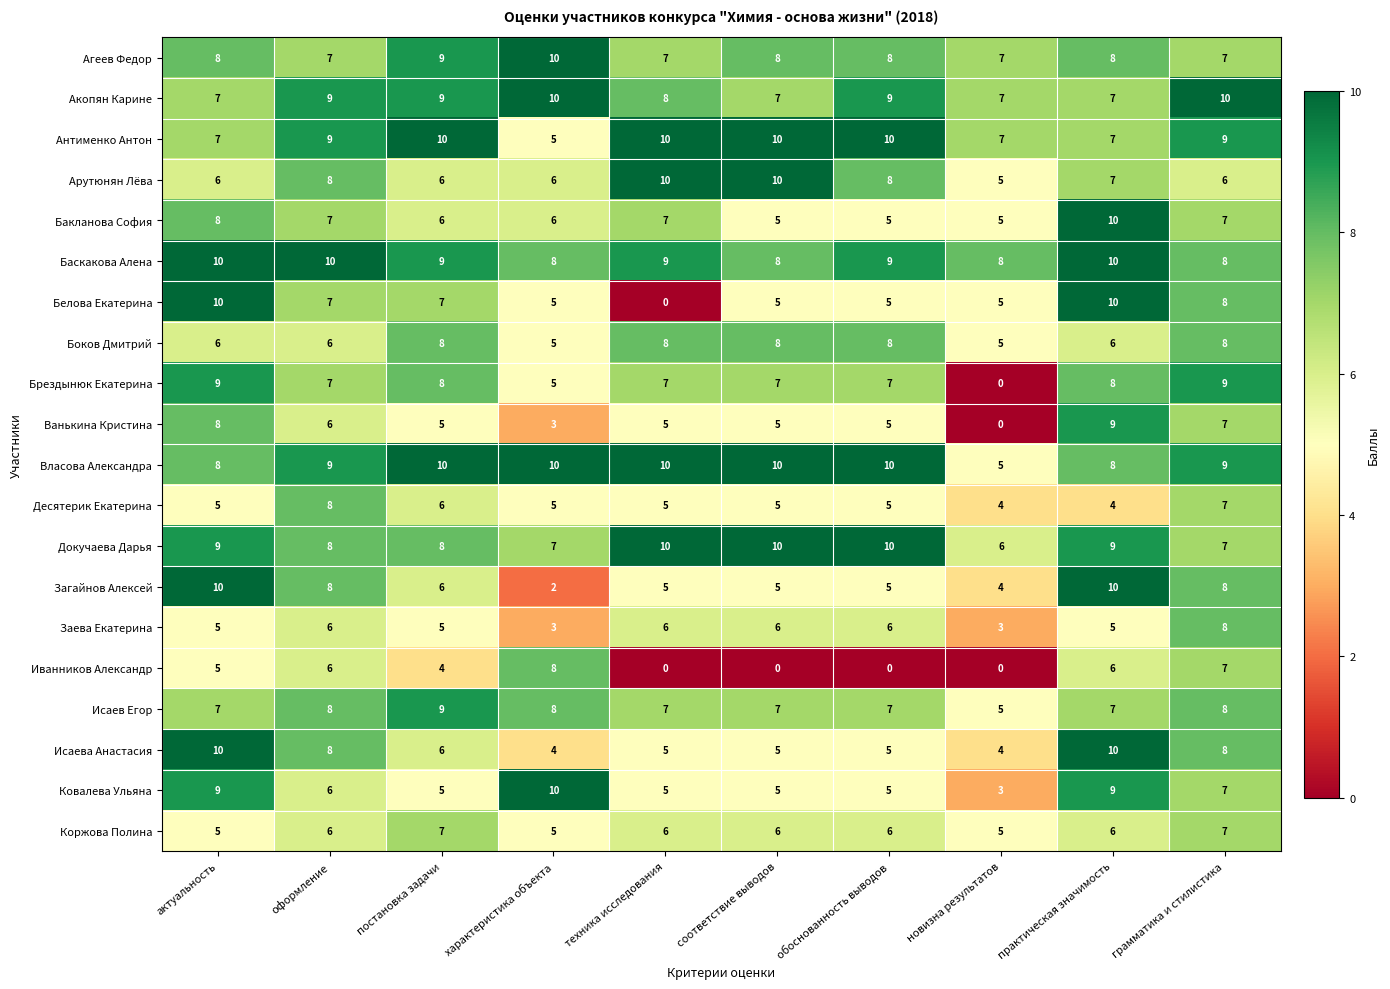

Is the value of Иванников Александр at новизна результатов greater than the value of Власова Александра at соответствие выводов?

No